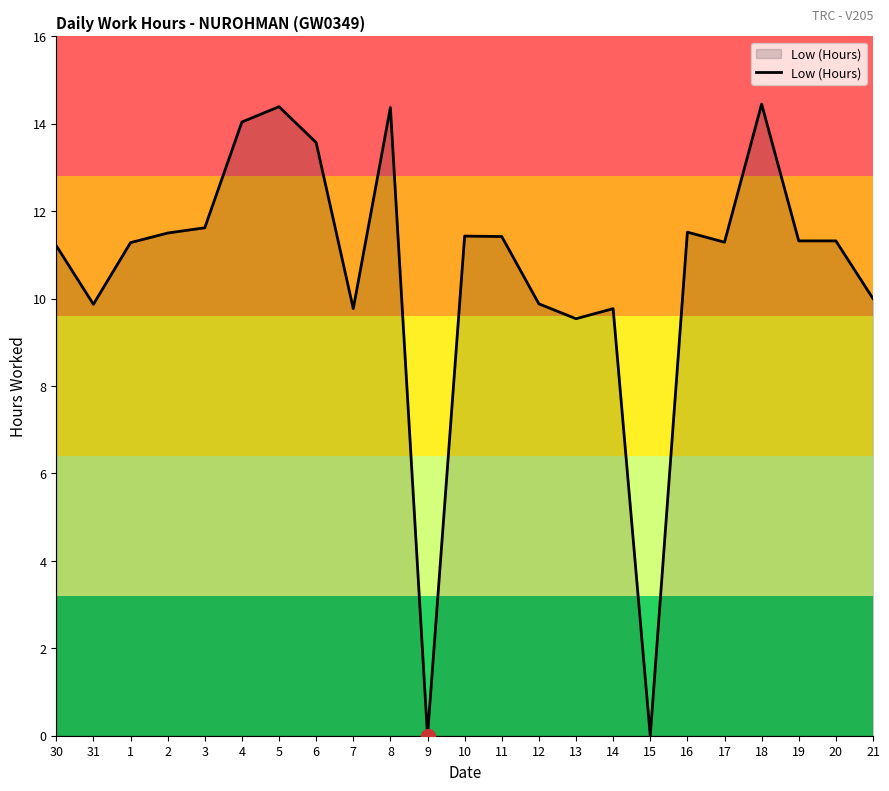

What is the approximate value at 8?

14.4